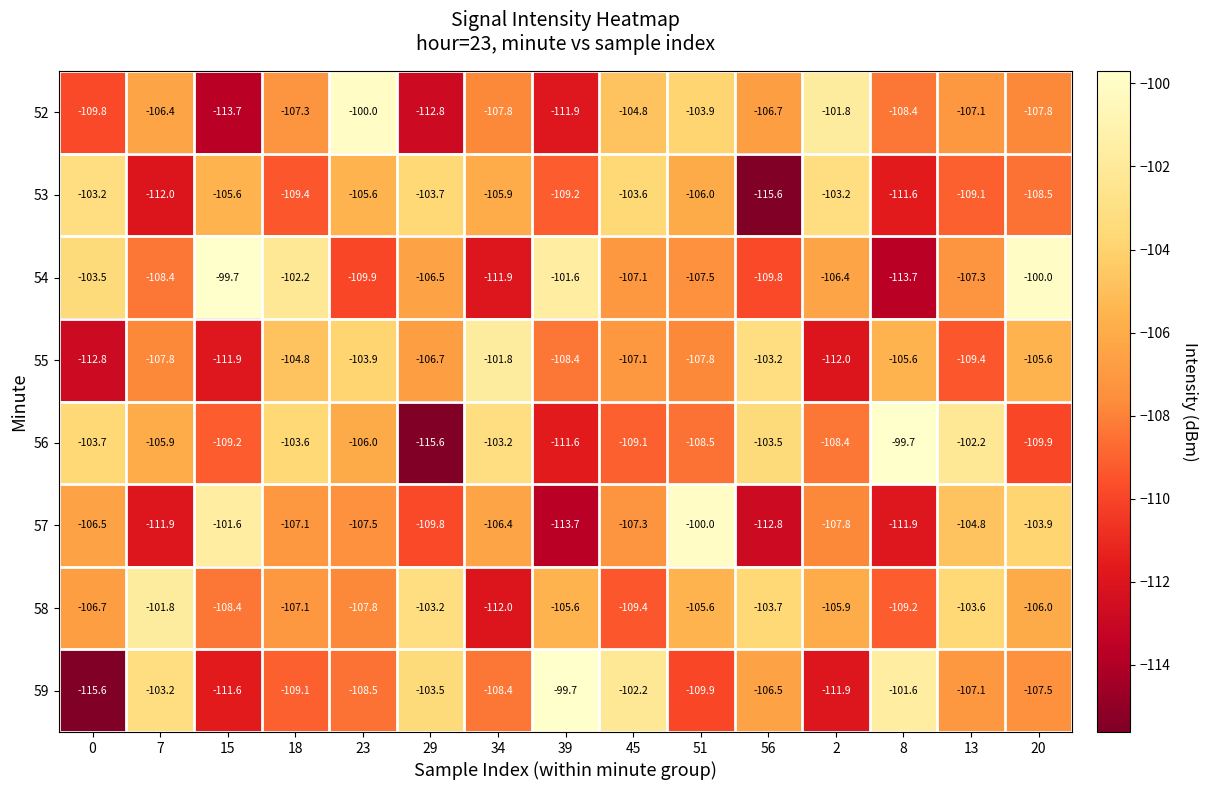

What is the sum of the 52 values at 51 and 7?

-210.3